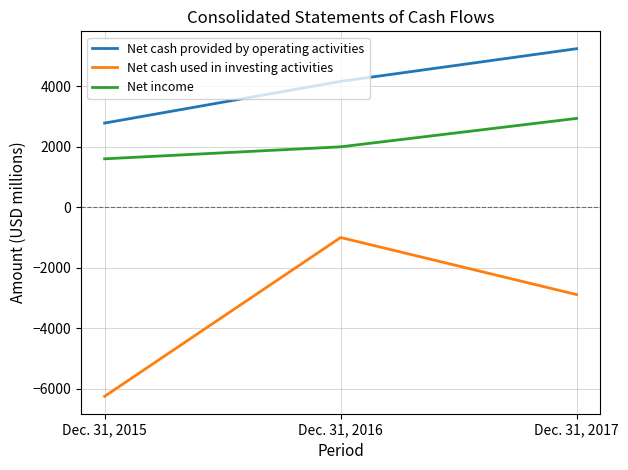

At which label is Net income closest to 2271?

Dec. 31, 2016